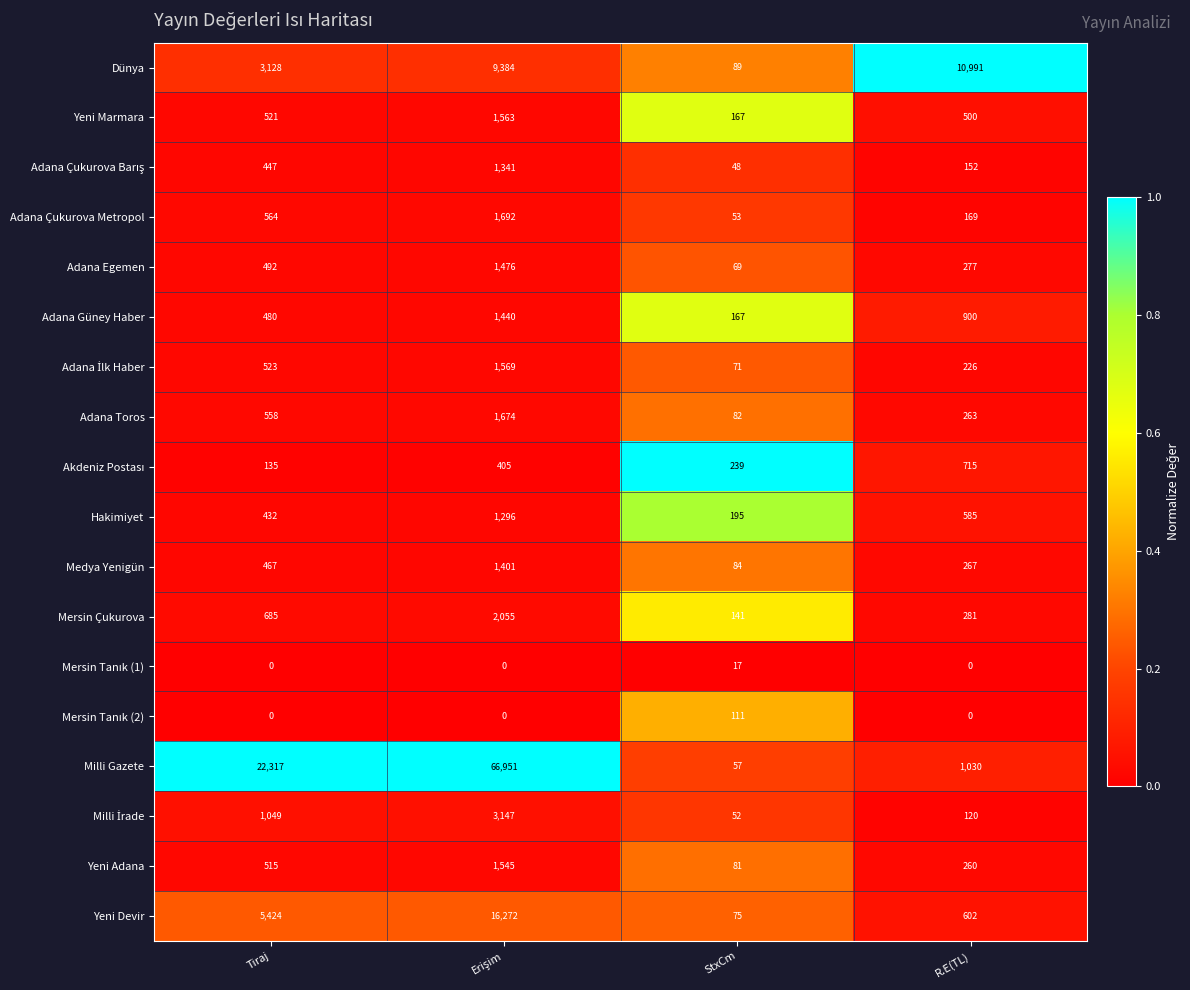

What is the difference between the maximum and minimum values in the Adana Çukurova Metropol series?

1639